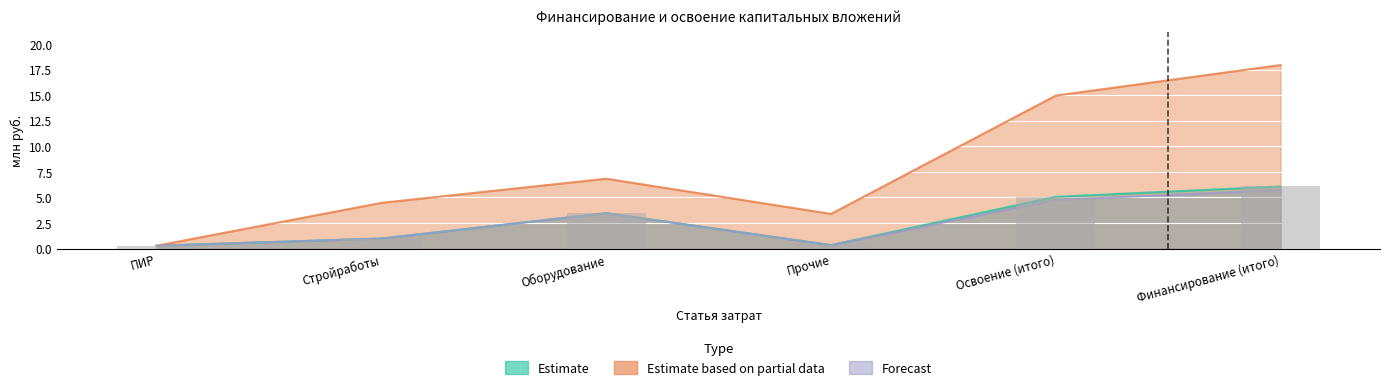

How many values in the Estimate series are below 3?

3